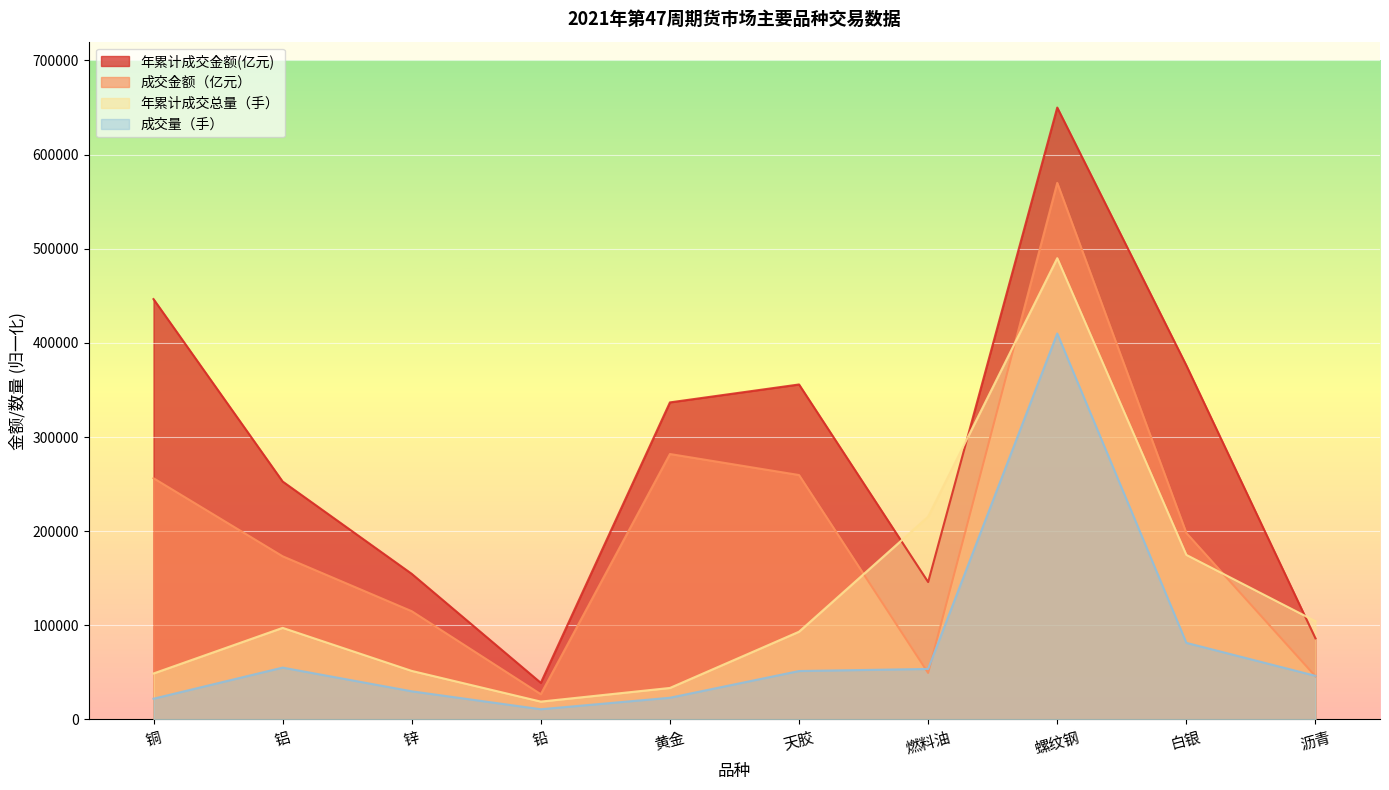

True or false: 成交金额（亿元） has more than 0 points higher than both neighbors.

True